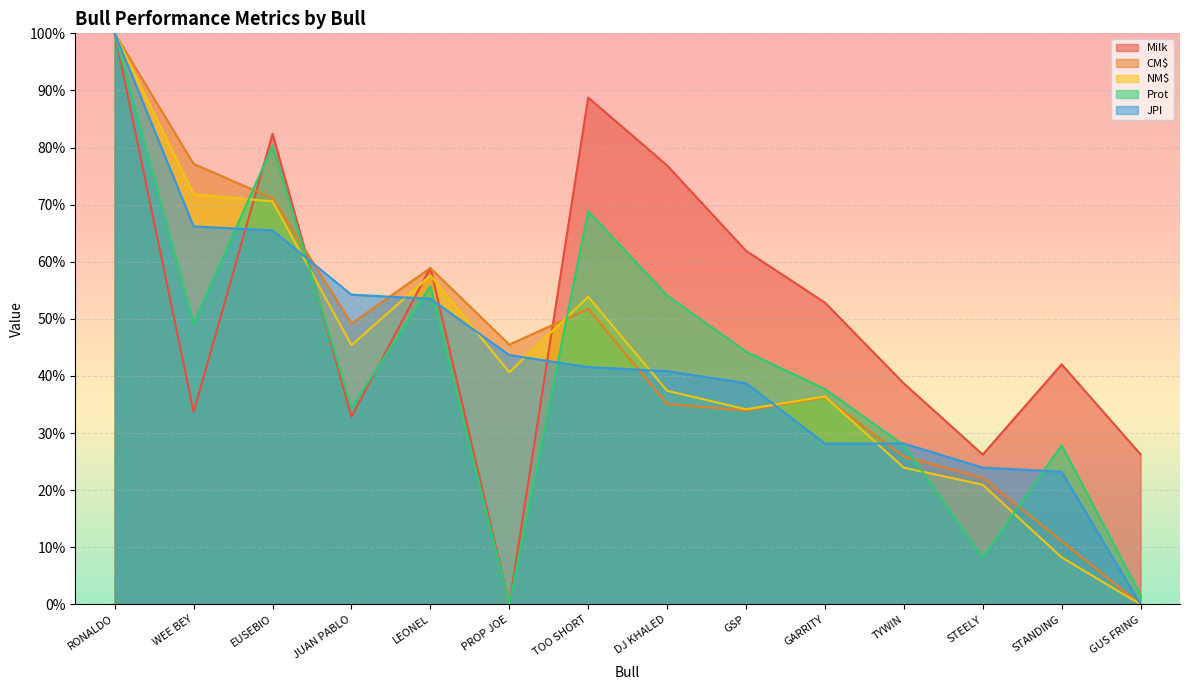

What are all the series names shown in the legend?

Milk, CM$, NM$, Prot, JPI